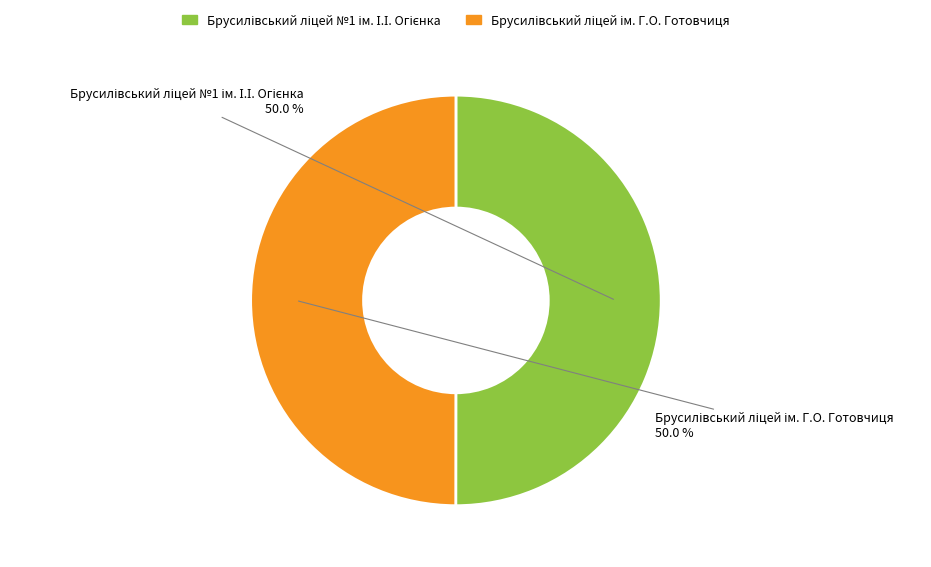

What is the change in value from Брусилівський ліцей №1 ім. І.І. Огієнка to Брусилівський ліцей ім. Г.О. Готовчиця?

-71